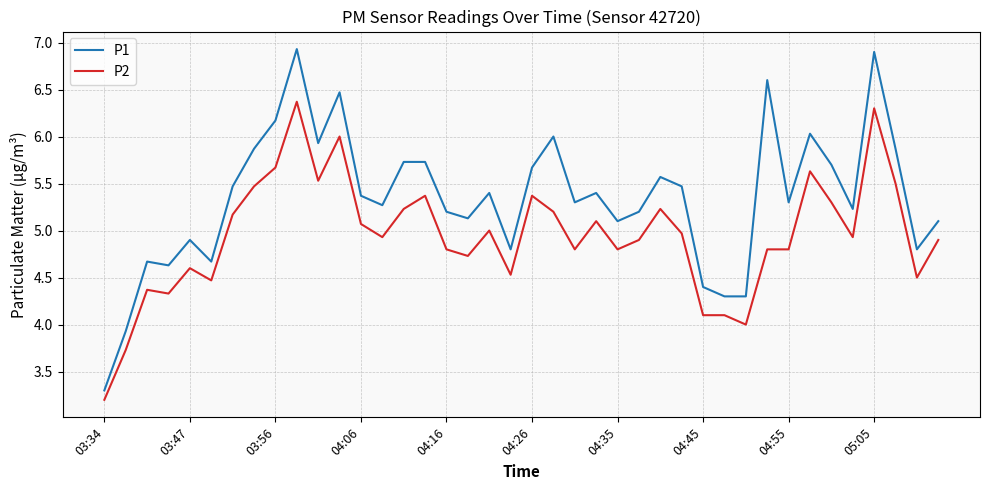

What is the sum of all P2 values?

197.8